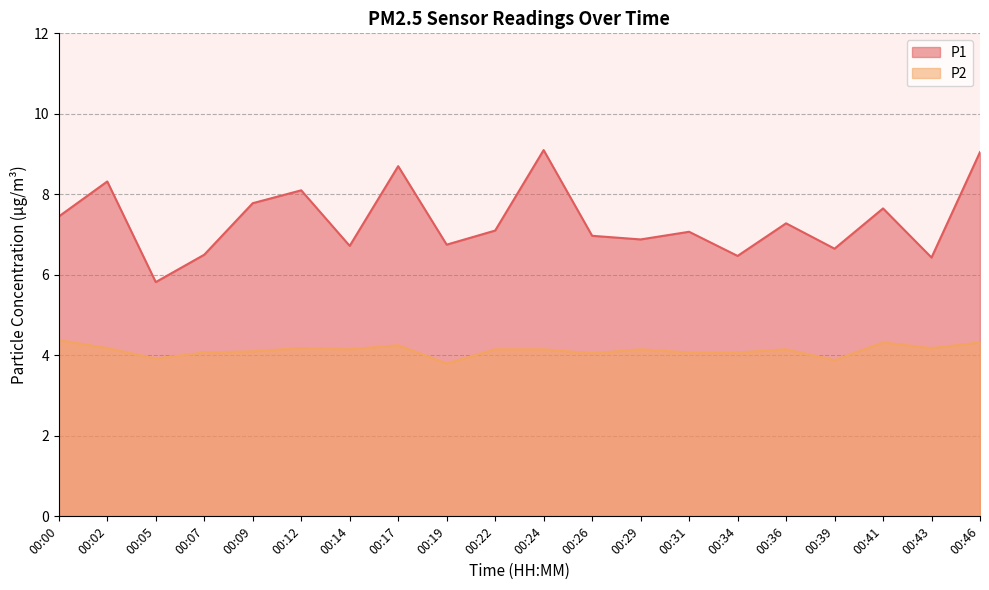

Where is the first local maximum for P2?

00:12